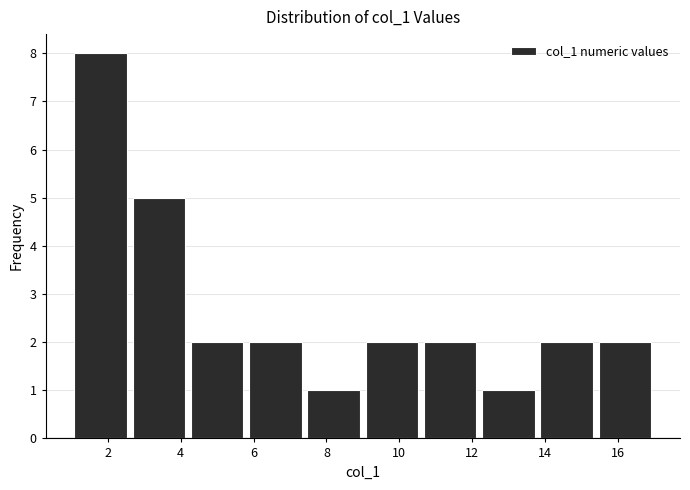

Over which range of the x-axis is the bar tallest?

1.0 to 2.6